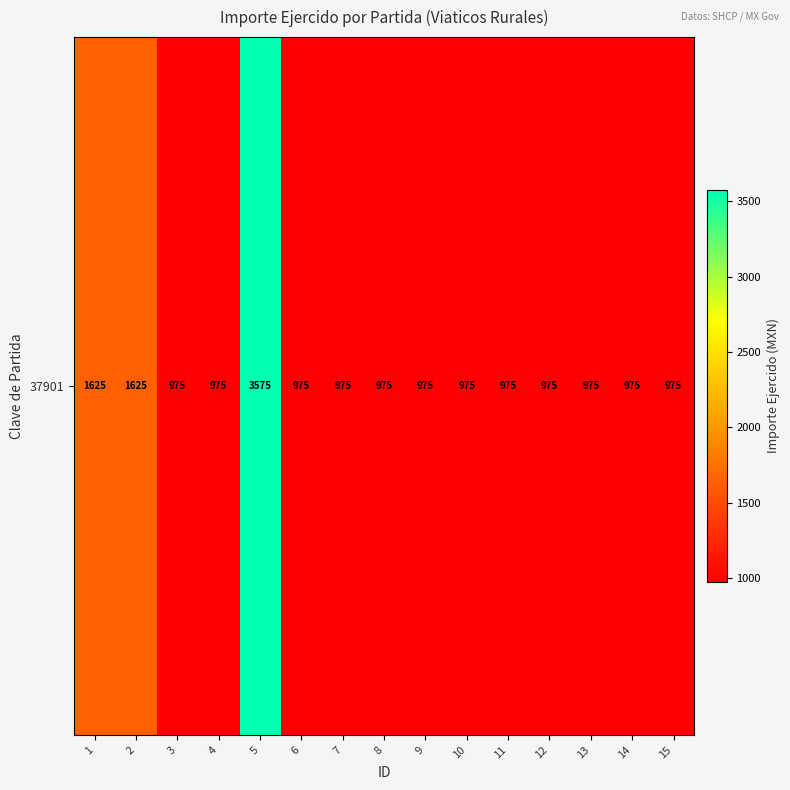

At which category does the chart reach its peak across all series?

5